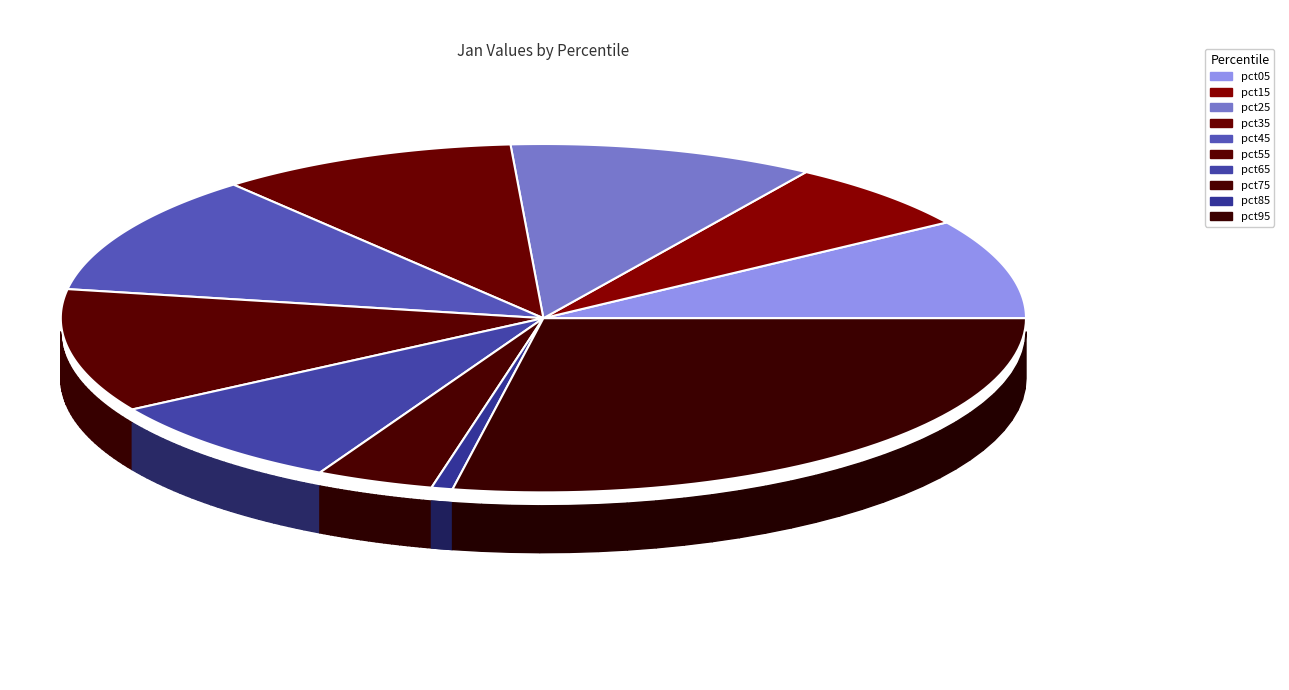

What percentage is NOT represented by pct65?

91.4%